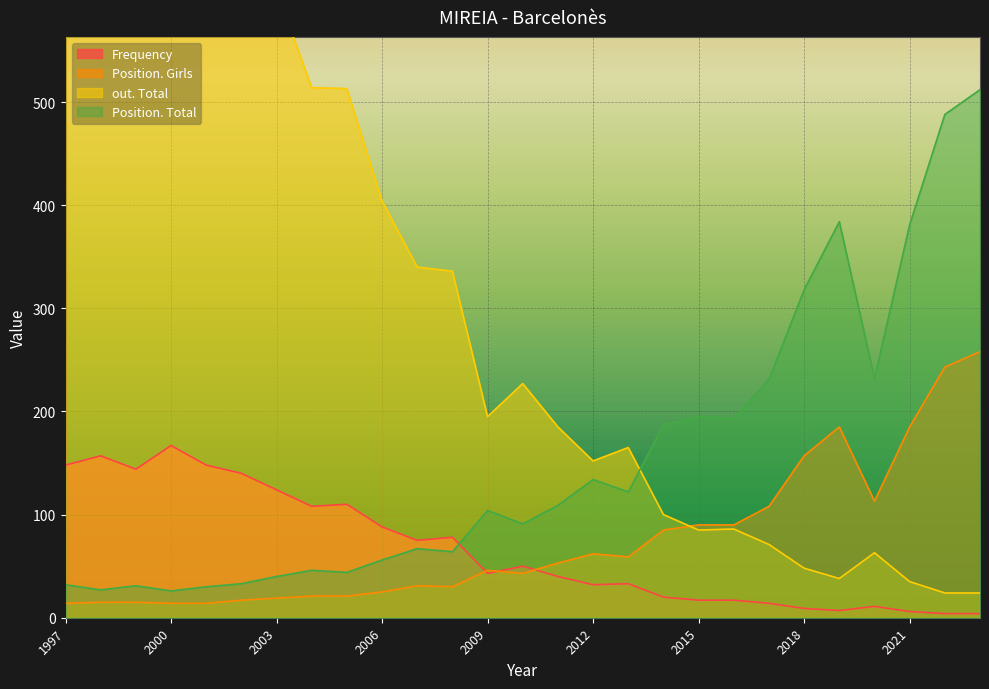

How many times do Frequency and Position. Total cross each other?

1